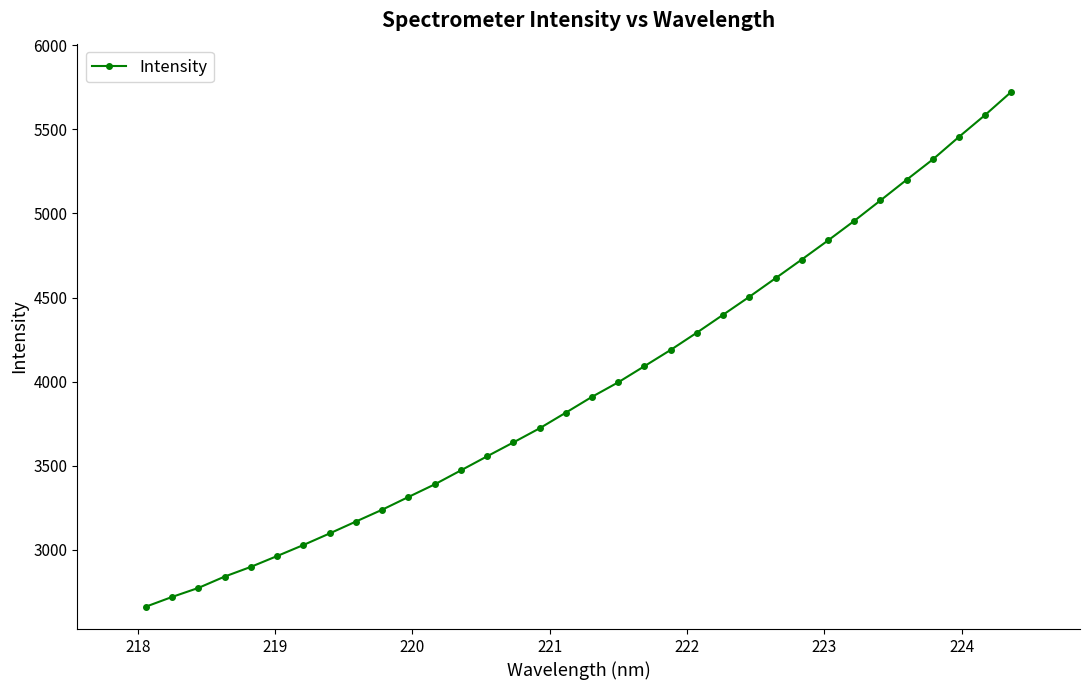

What is the minimum value shown in the chart?

2662.5